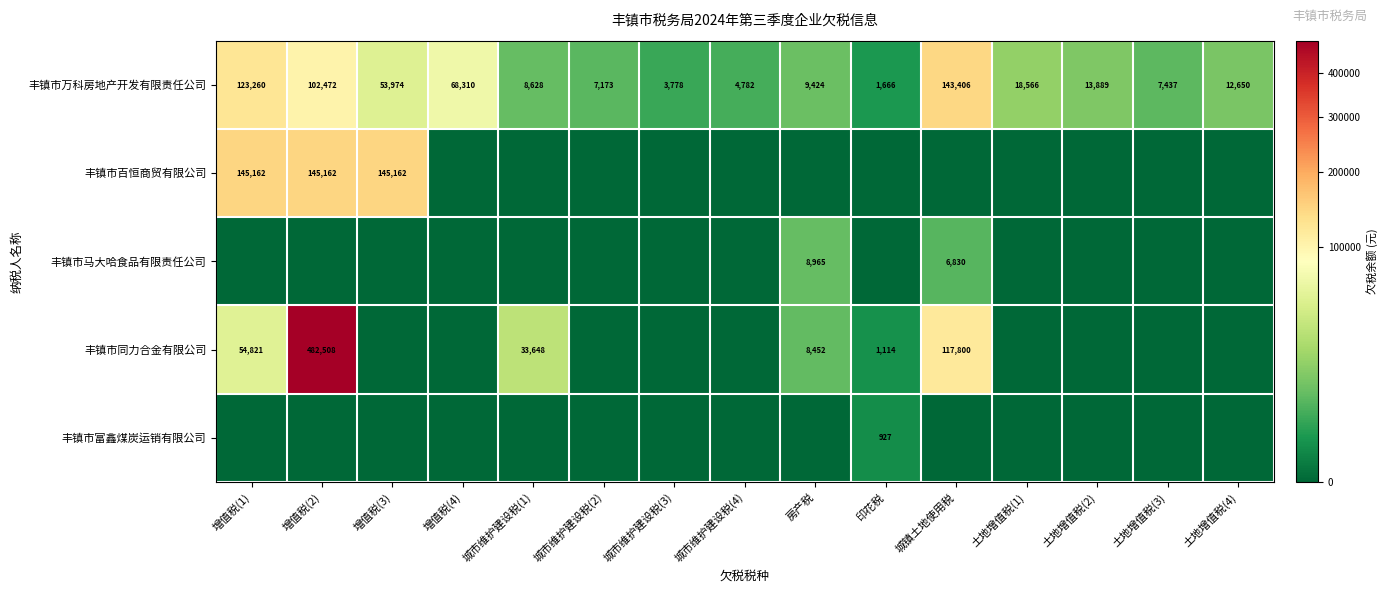

What is the sum of all 丰镇市万科房地产开发有限责任公司 values?

579415